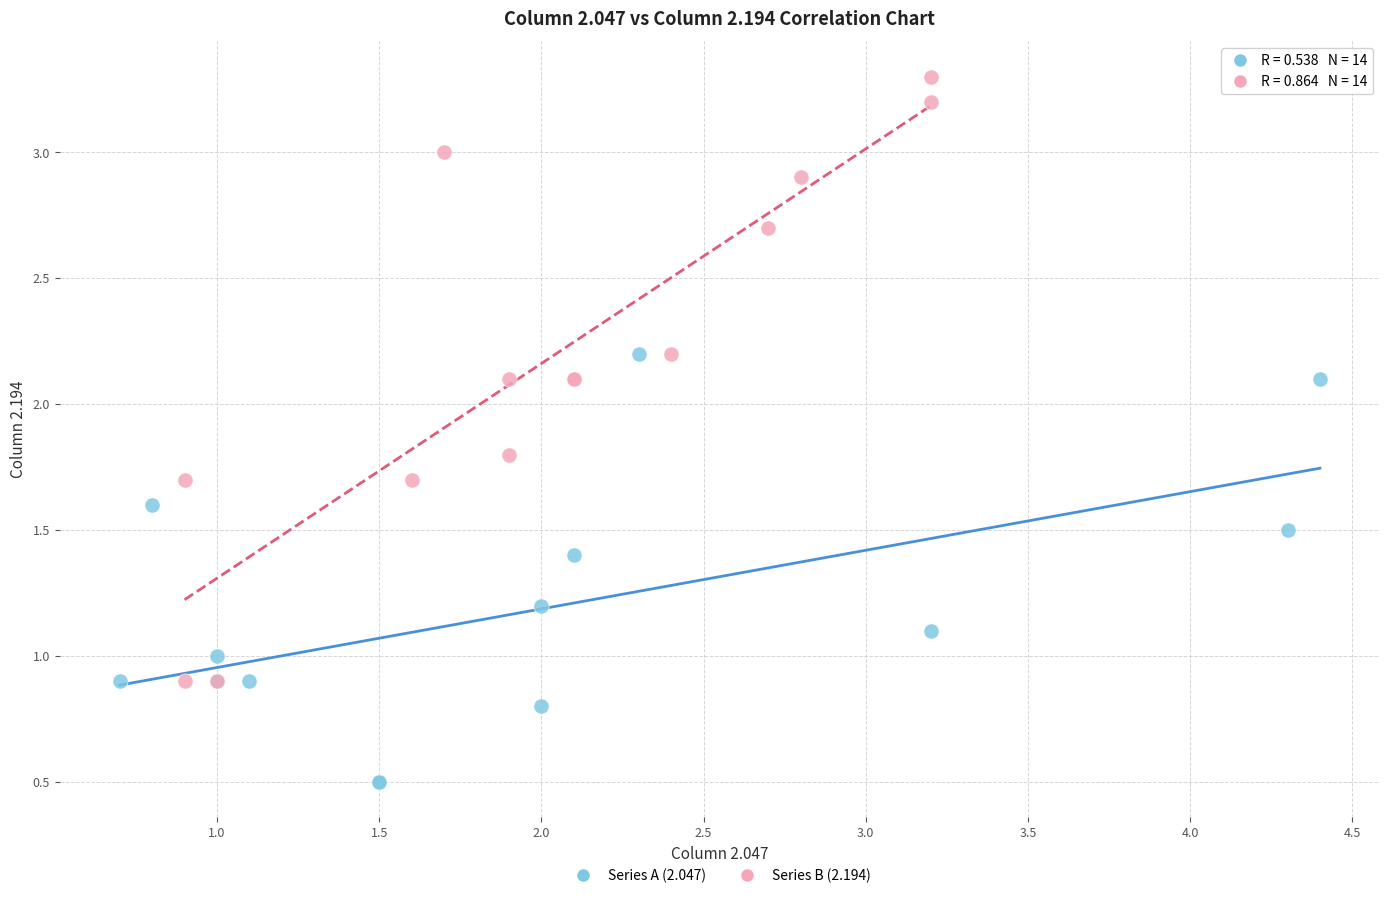

Which series contains the lowest Y value?

Series A (2.047)